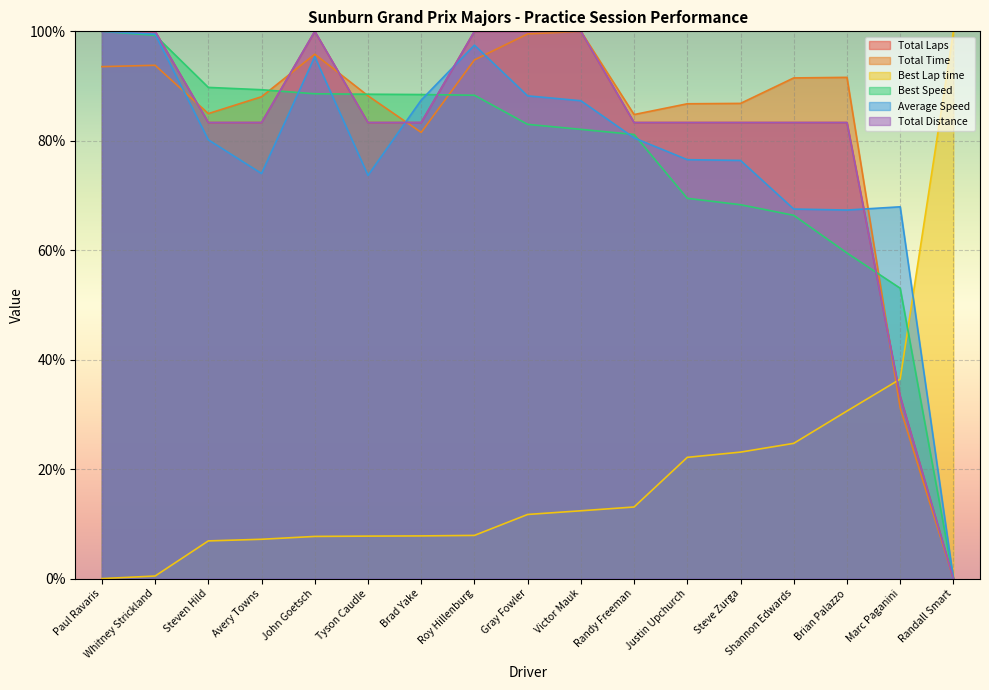

What is the total value across all series at John Goetsch?

487.5